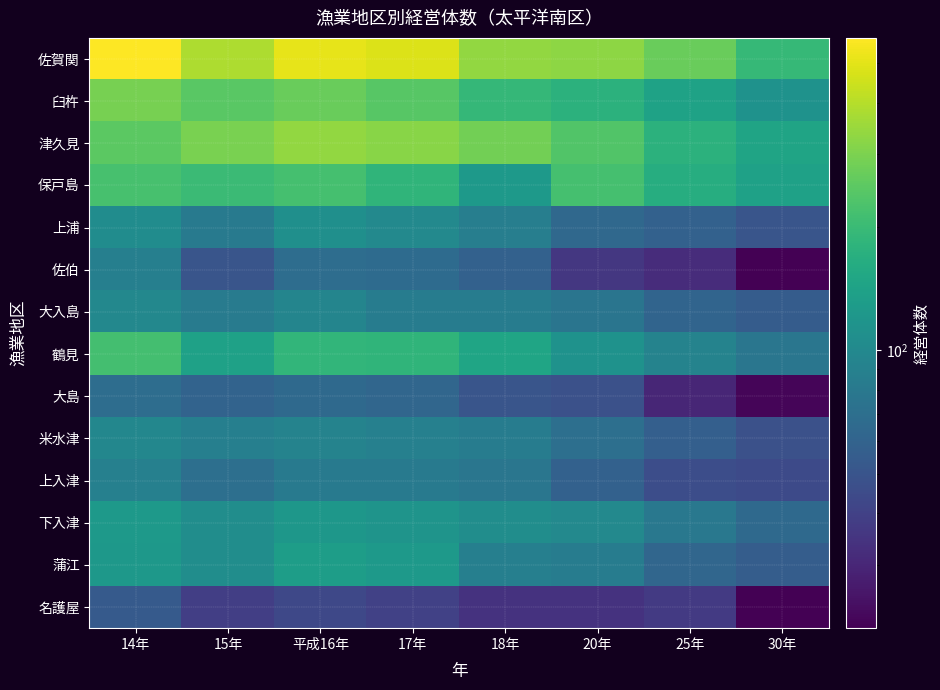

Reading right to left, what are all the values shown in this chart?

佐賀関: 30年=193	25年=269	20年=328	18年=336	17年=484	平成16年=508	15年=383	14年=577
臼杵: 30年=113	25年=141	20年=176	18年=191	17年=244	平成16年=272	15年=247	14年=293
津久見: 30年=145	25年=177	20年=234	18年=285	17年=319	平成16年=337	15年=297	14年=252
保戸島: 30年=139	25年=165	20年=217	18年=125	17年=183	平成16年=217	15年=200	14年=221
上浦: 30年=50	25年=59	20年=64	18年=87	17年=100	平成16年=110	15年=81	14年=105
佐伯: 30年=21	25年=32	20年=36	18年=59	17年=67	平成16年=69	15年=50	14年=88
大入島: 30年=55	25年=61	20年=76	18年=84	17年=84	平成16年=95	15年=83	14年=98
鶴見: 30年=77	25年=92	20年=113	18年=148	17年=183	平成16年=186	15年=139	14年=215
大島: 30年=22	25年=30	20年=48	18年=50	17年=63	平成16年=65	15年=60	14年=69
米水津: 30年=48	25年=57	20年=70	18年=84	17年=89	平成16年=93	15年=88	14年=97
上入津: 30年=44	25年=46	20年=59	18年=77	17年=81	平成16年=81	15年=70	14年=89
下入津: 30年=65	25年=79	20年=100	18年=107	17年=116	平成16年=122	15年=107	14年=126
蒲江: 30年=56	25年=63	20年=84	18年=88	17年=124	平成16年=133	15年=106	14年=123
名護屋: 30年=21	25年=37	20年=34	18年=34	17年=40	平成16年=43	15年=39	14年=54